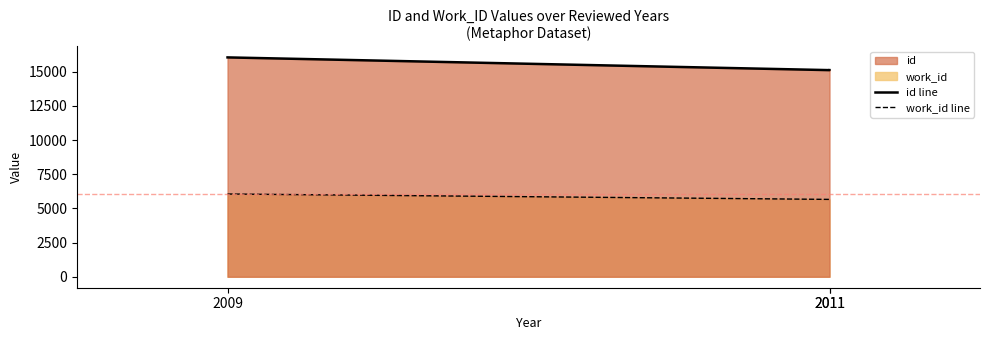

What is the spread (max minus min) of values at 2011?

9454